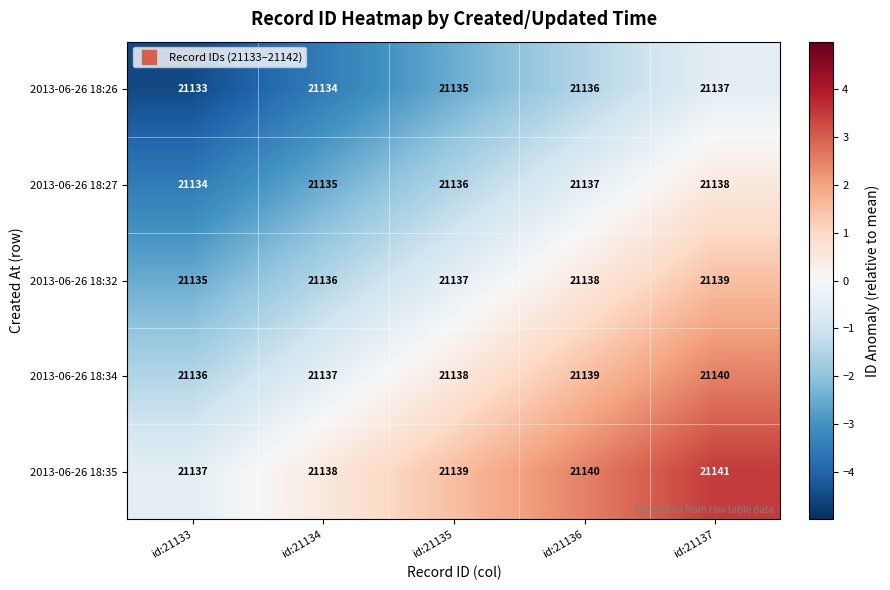

Rank the series by their average value, from lowest to highest.

2013-06-26 18:26, 2013-06-26 18:27, 2013-06-26 18:32, 2013-06-26 18:34, 2013-06-26 18:35